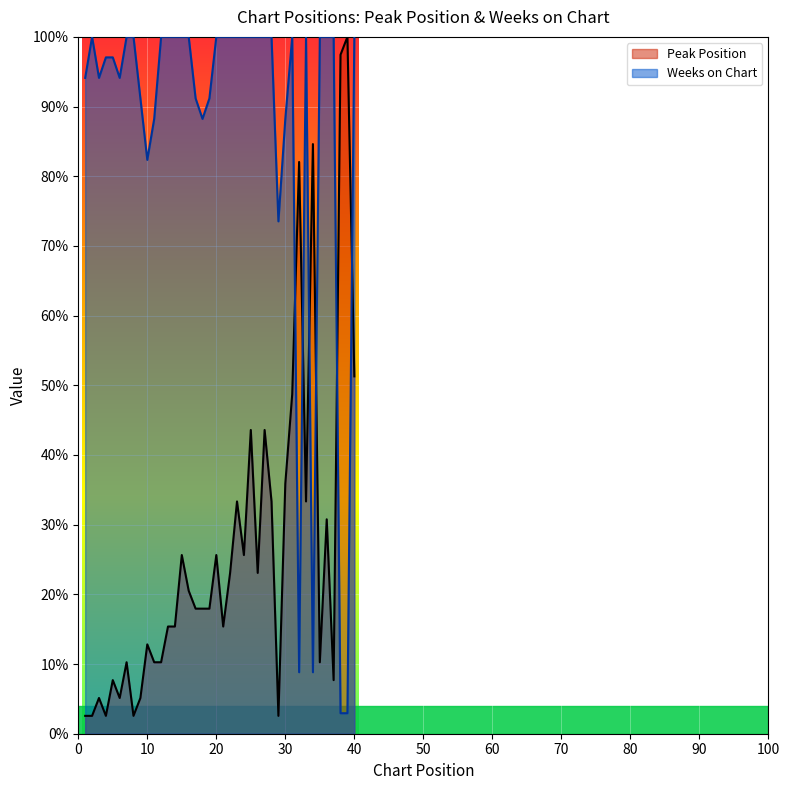

Is it true that Weeks on Chart equals 100.0 at 31?

True